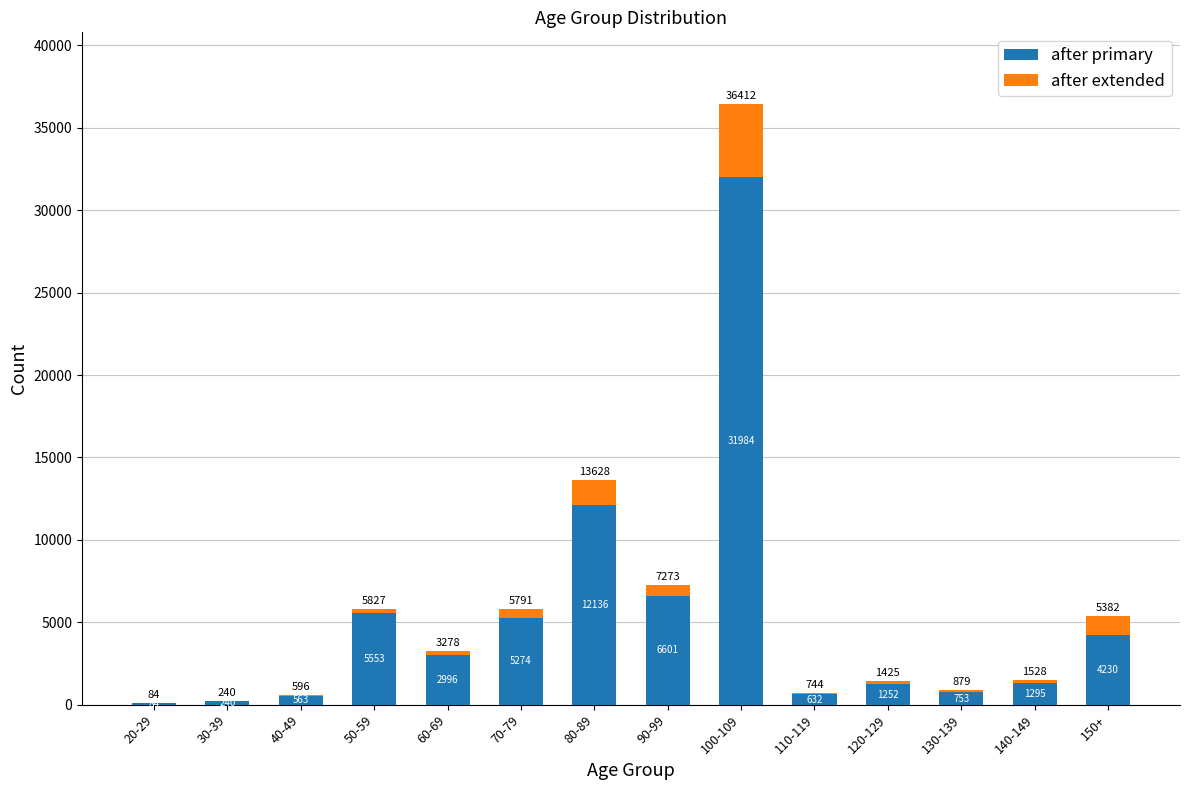

True or false: after primary has a value of 2996 at 60-69.

True